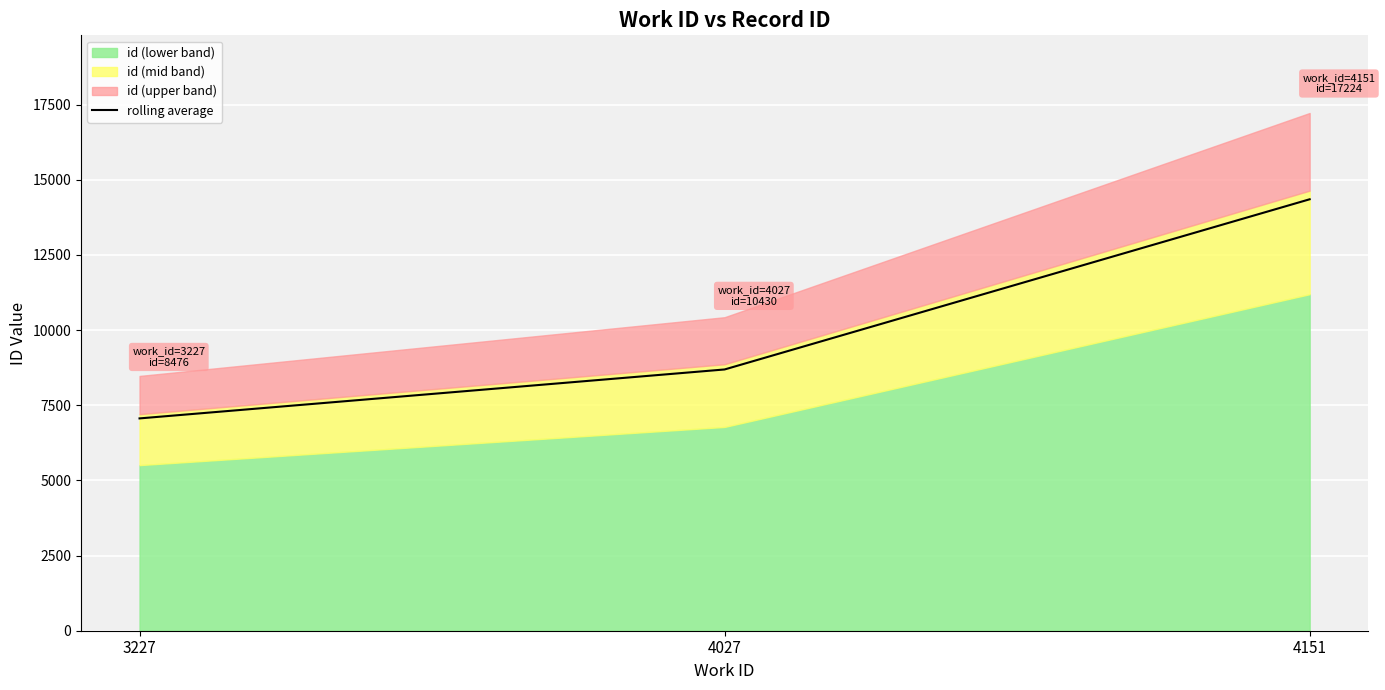

How many data points are above 8691?

2